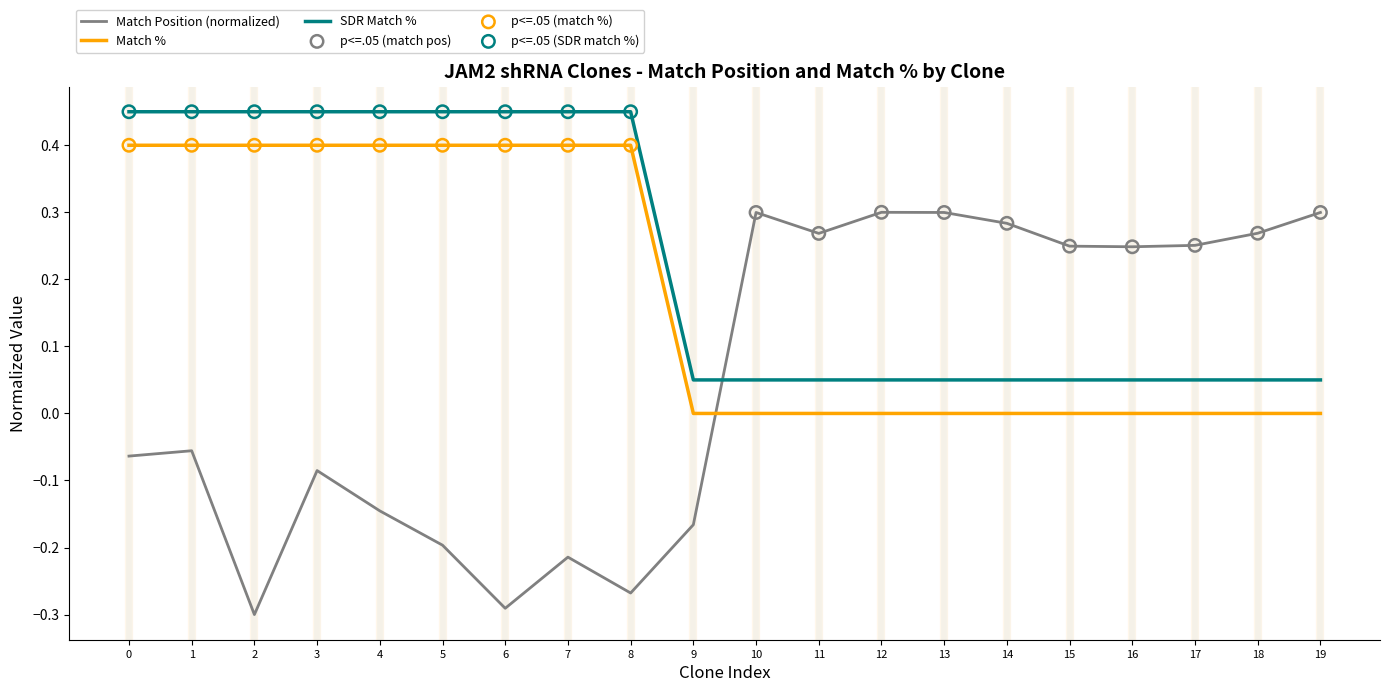

Which series has the largest range (max minus min)?

Match Position (normalized)